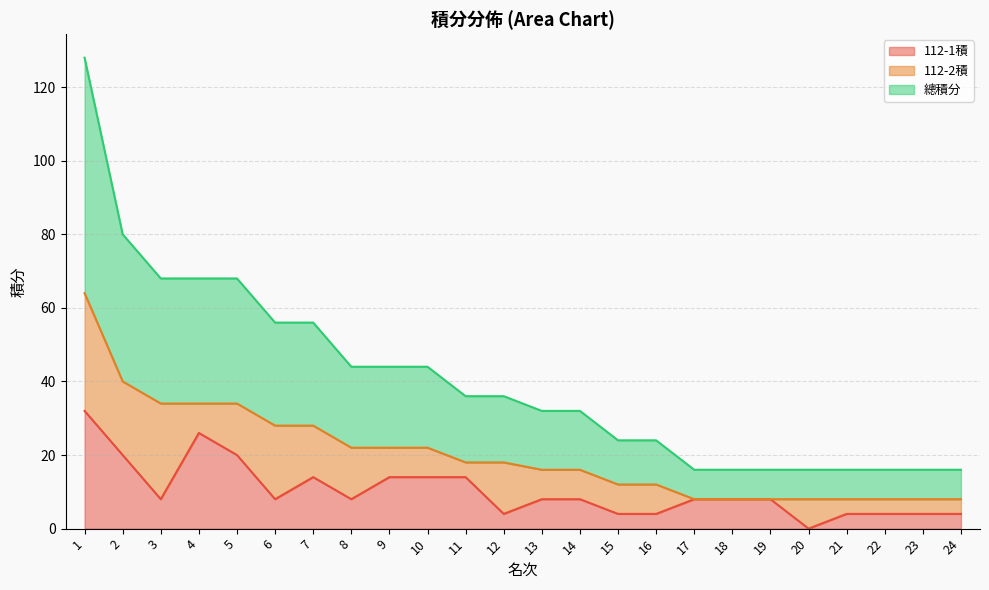

The 112-1積 series shows 4 at 23. True or false?

True